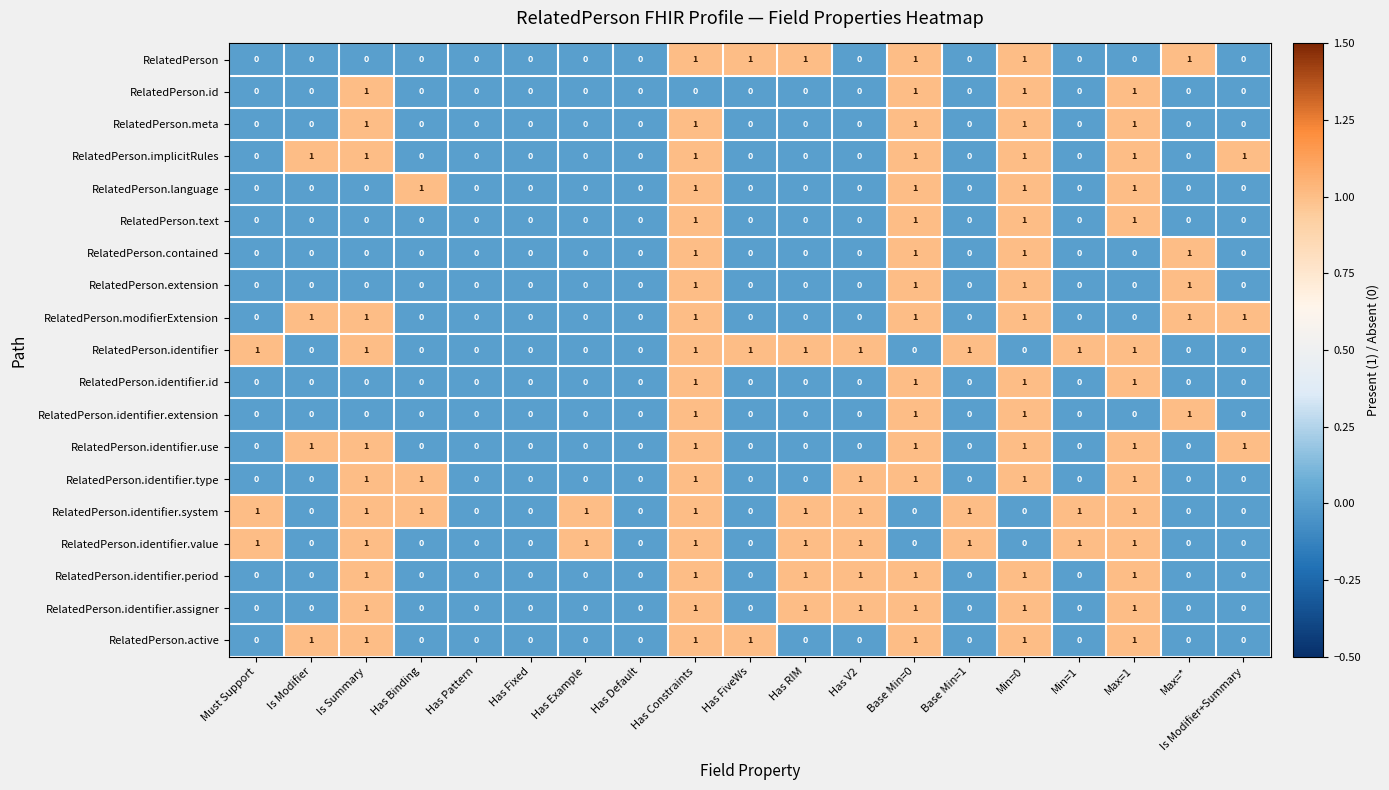

At which category is the sum across all series the highest?

Has Constraints